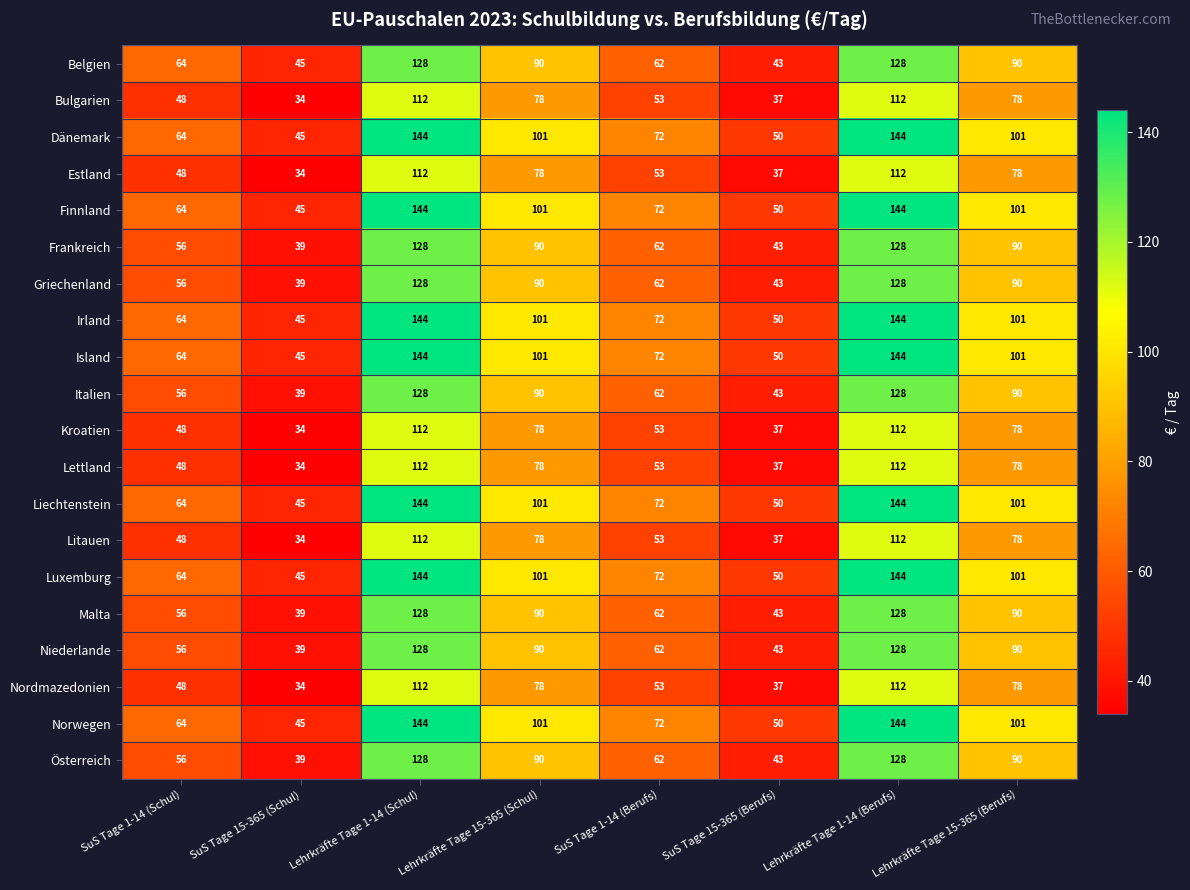

What is the spread (max minus min) of values at SuS Tage 1-14 (Schul)?

16